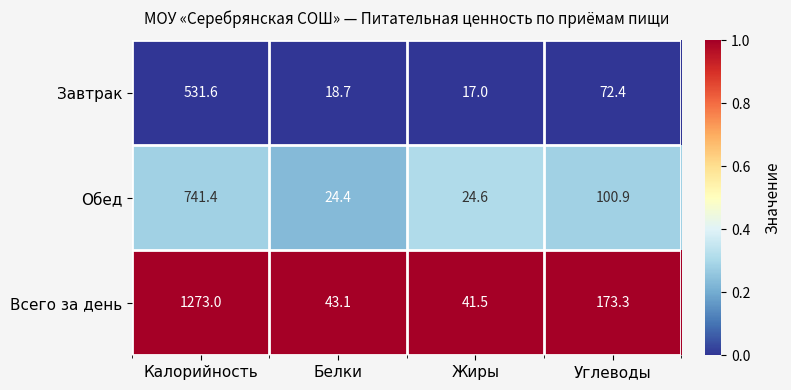

Which category has the highest value across all series?

Калорийность